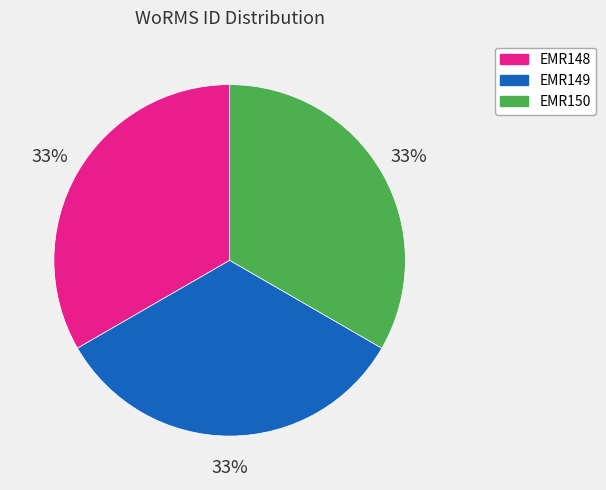

To the nearest percent, what percentage of the pie is EMR148?

33%